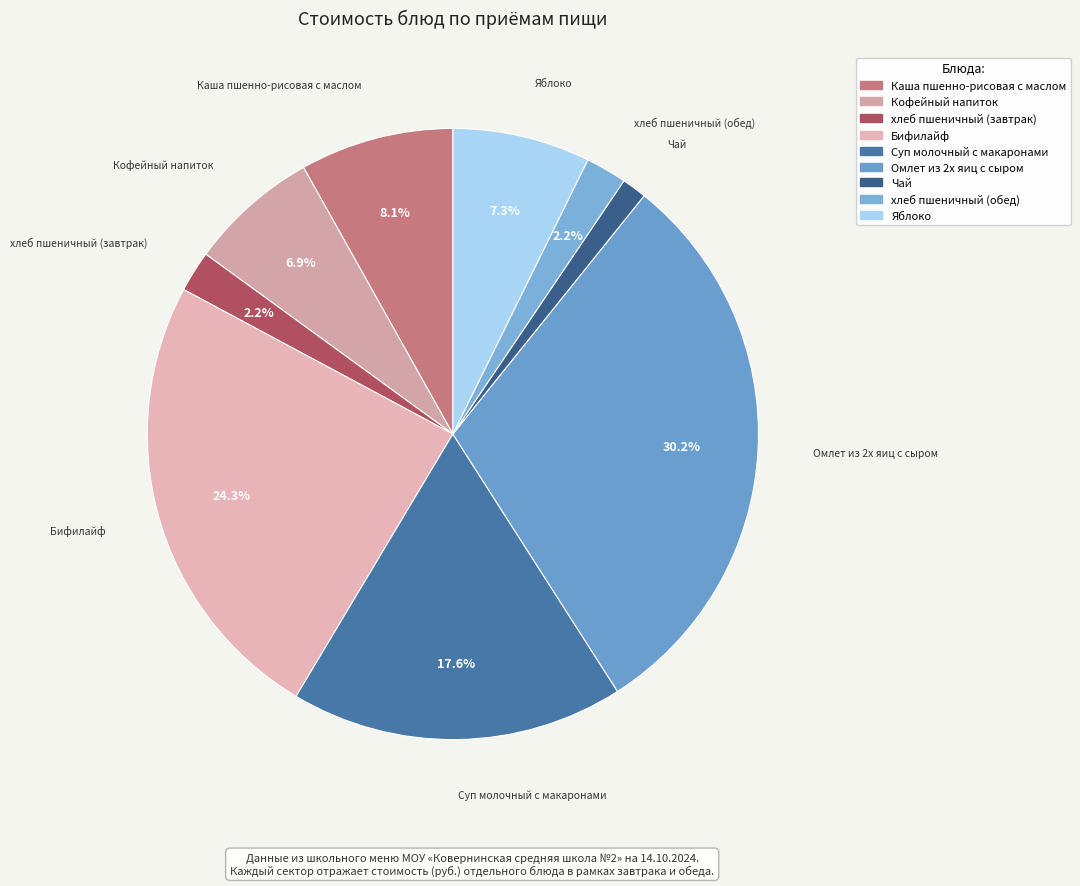

Which category has the biggest portion of the pie?

Омлет из 2х яиц с сыром